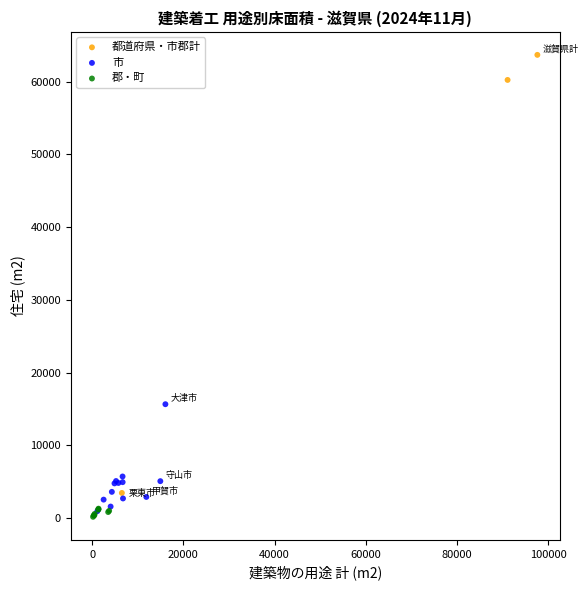

Which series reaches the maximum Y coordinate?

都道府県・市郡計